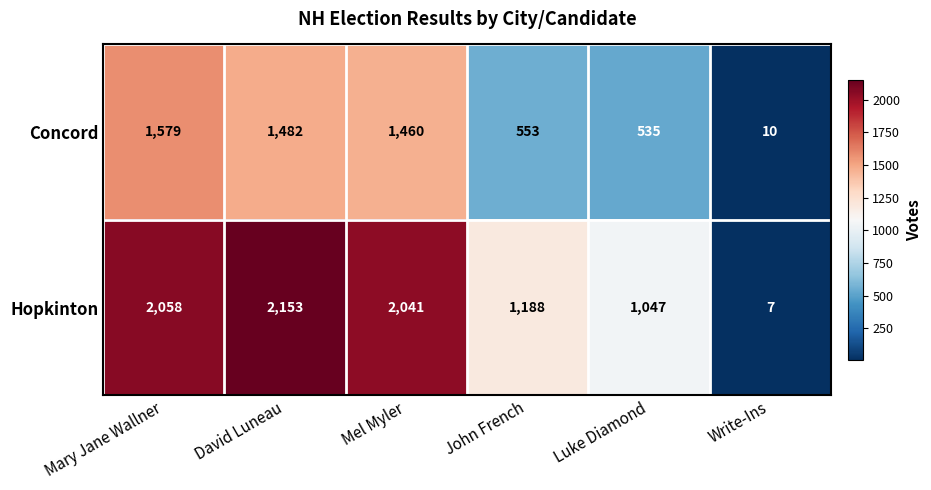

The Concord series shows 469 at David Luneau. True or false?

False